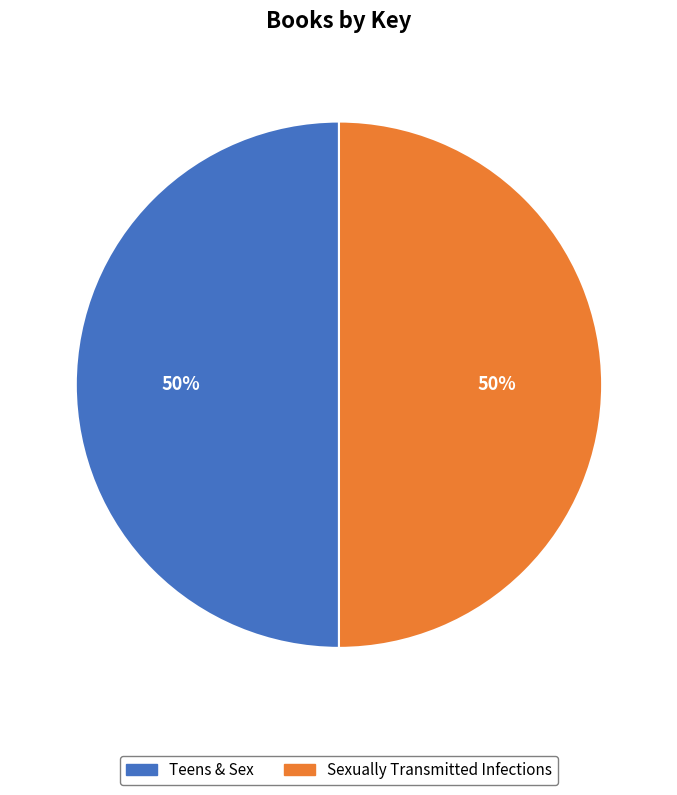

Approximately how many times larger is the value at Teens & Sex compared to Sexually Transmitted Infections?

1.0